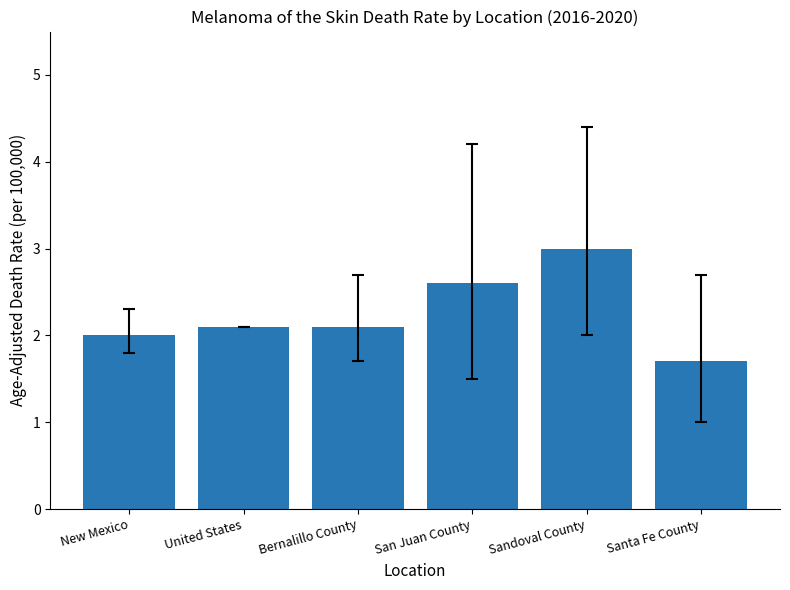

True or false: the data shows 0.7 at New Mexico.

False